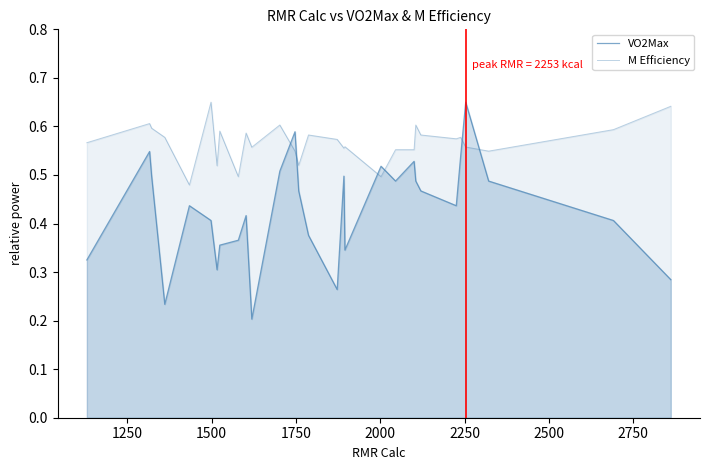

What is the difference between the maximum and second lowest values in the M Efficiency series?

0.2